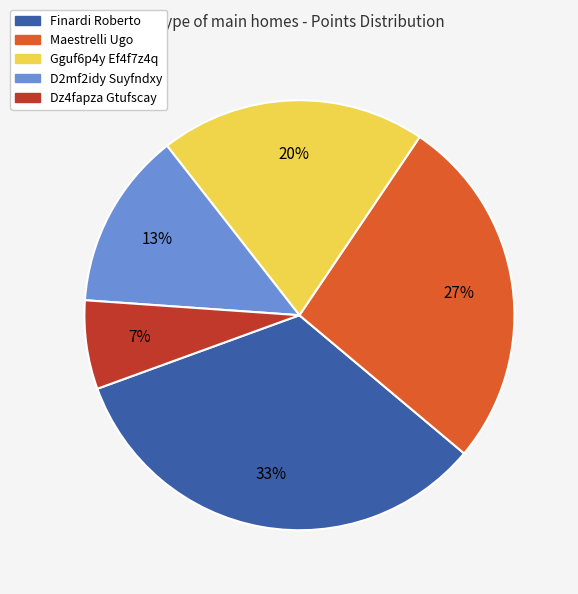

Which has a higher value, Finardi Roberto or D2mf2idy Suyfndxy?

Finardi Roberto